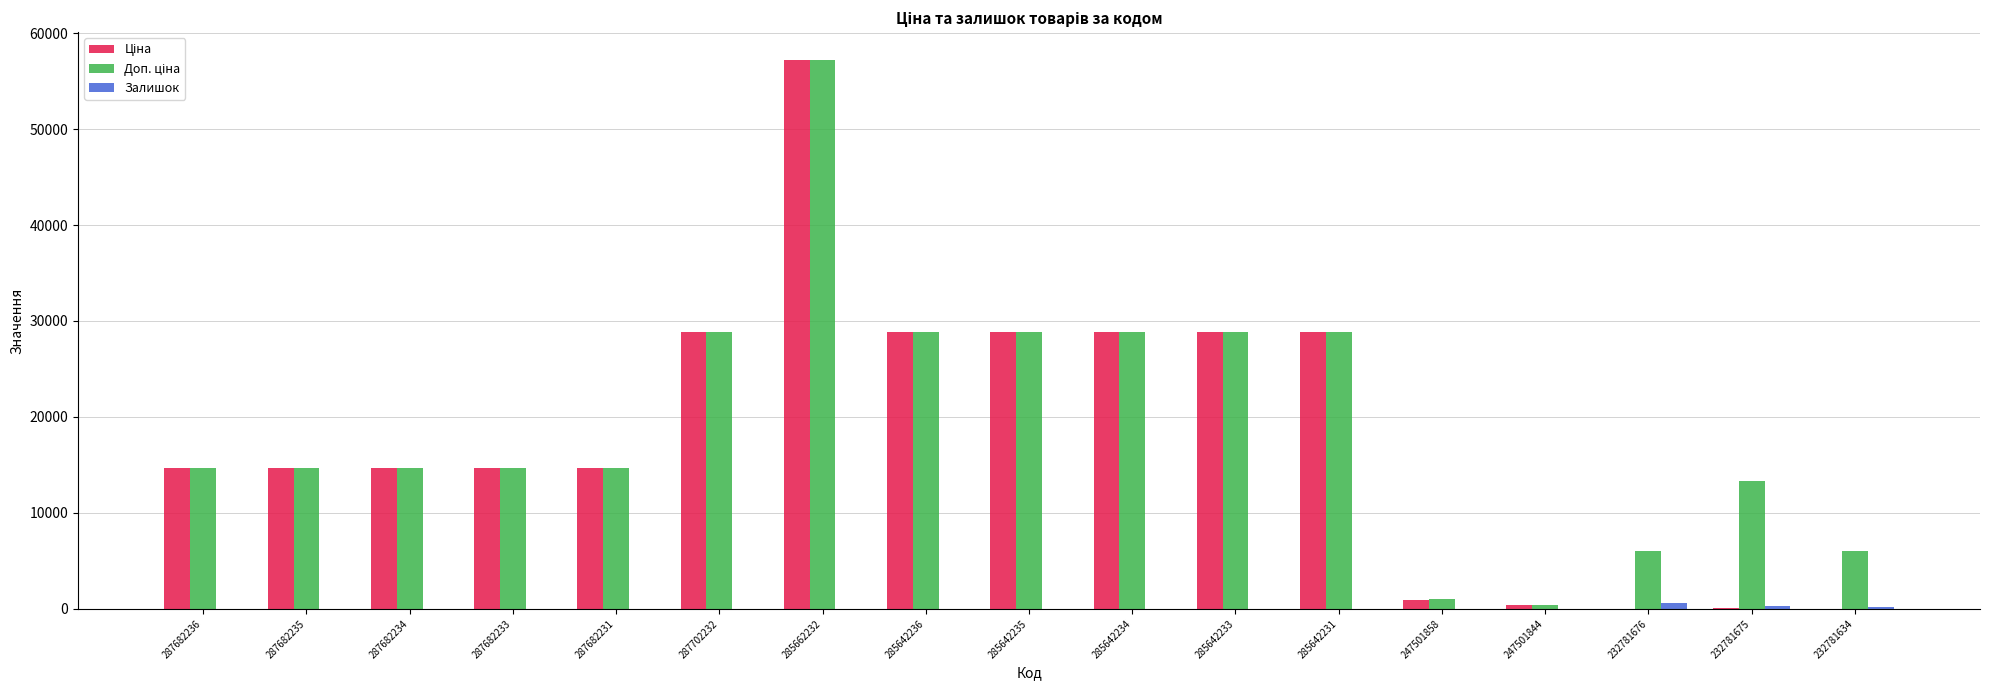

At which category is the sum across all series the highest?

285662232